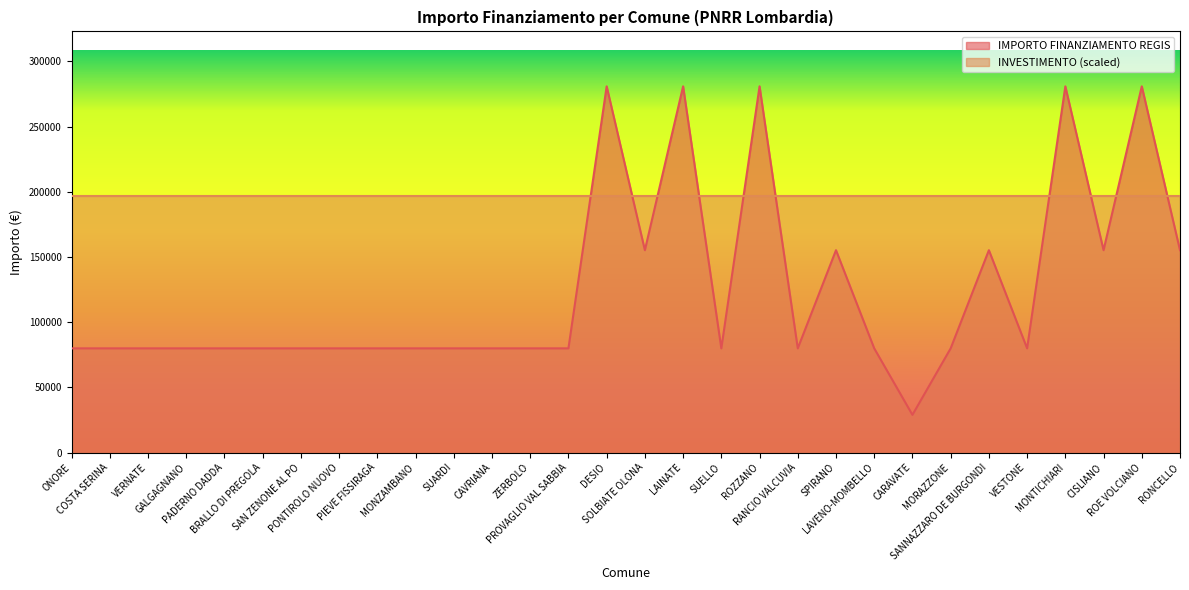

Reading left to right, extract all data points from this chart.

ONORE=79922	COSTA SERINA=79922	VERNATE=79922	GALGAGNANO=79922	PADERNO DADDA=79922	BRALLO DI PREGOLA=79922	SAN ZENONE AL PO=79922	PONTIROLO NUOVO=79922	PIEVE FISSIRAGA=79922	MONZAMBANO=79922	SUARDI=79922	CAVRIANA=79922	ZERBOLO=79922	PROVAGLIO VAL SABBIA=79922	DESIO=280932	SOLBIATE OLONA=155234	LAINATE=280932	SUELLO=79922	ROZZANO=280932	RANCIO VALCUVIA=79922	SPIRANO=155234	LAVENO-MOMBELLO=79922	CARAVATE=28902	MORAZZONE=79922	SANNAZZARO DE BURGONDI=155234	VESTONE=79922	MONTICHIARI=280932	CISLIANO=155234	ROE VOLCIANO=280932	RONCELLO=155234